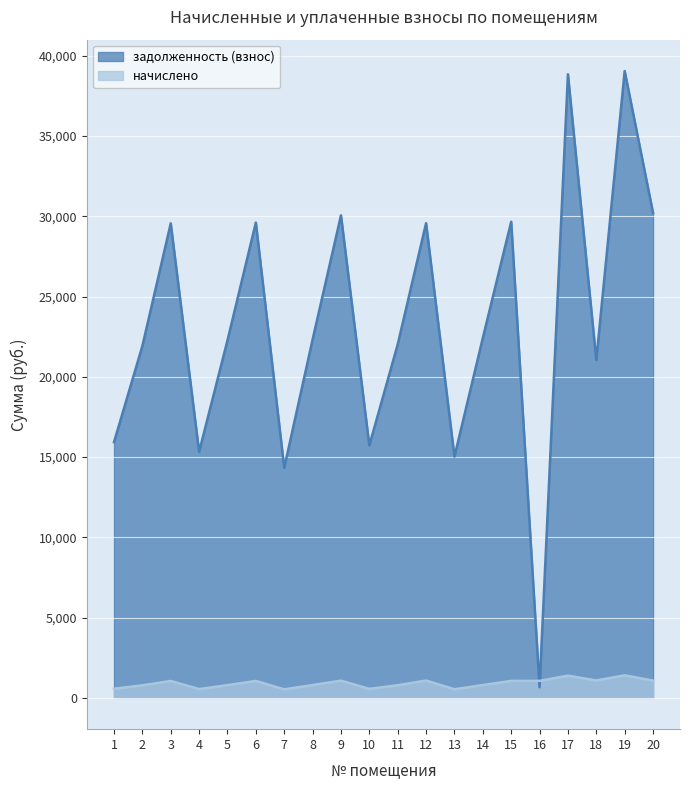

List the labels in order of задолженность (взнос) value, smallest first.

16, 7, 13, 4, 10, 1, 18, 2, 11, 5, 8, 14, 3, 12, 6, 15, 9, 20, 17, 19